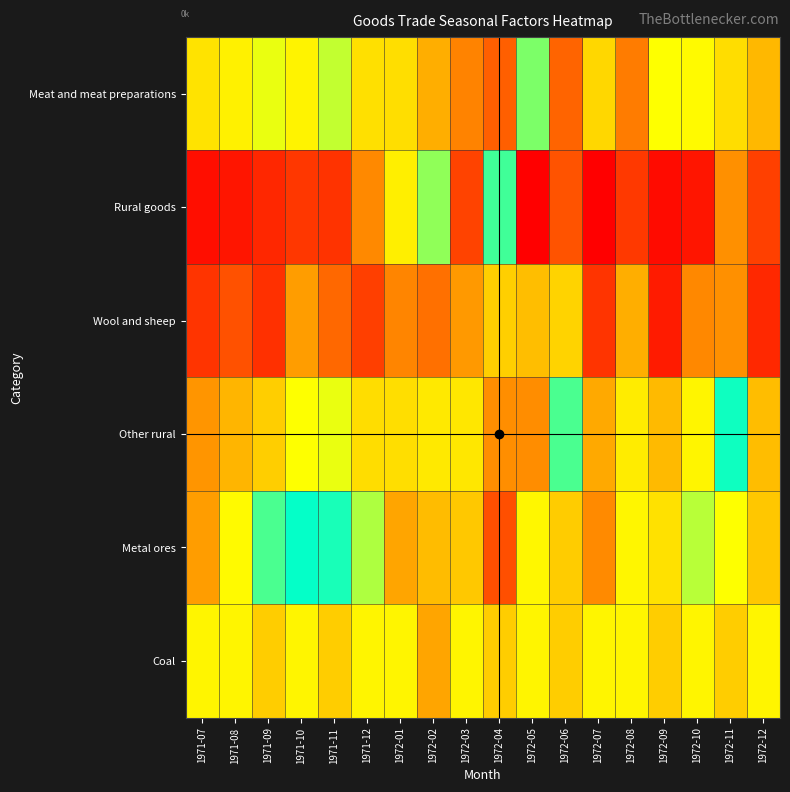

Reading left to right, extract all data points from this chart.

Meat and meat preparations: 1971-07=1.0	1971-08=1.1	1971-09=1.1	1971-10=1.0	1971-11=1.1	1971-12=1.0	1972-01=1.0	1972-02=1.0	1972-03=0.9	1972-04=0.9	1972-05=1.0	1972-06=0.9	1972-07=1.0	1972-08=1.2	1972-09=1.0	1972-10=1.0	1972-11=1.1	1972-12=1.0
Rural goods: 1971-07=0.8	1971-08=0.8	1971-09=0.9	1971-10=0.9	1971-11=0.9	1971-12=0.9	1972-01=1.0	1972-02=1.1	1972-03=1.2	1972-04=1.0	1972-05=1.3	1972-06=1.2	1972-07=0.8	1972-08=0.9	1972-09=0.8	1972-10=0.8	1972-11=0.9	1972-12=0.9
Wool and sheep: 1971-07=0.9	1971-08=0.9	1971-09=0.9	1971-10=0.9	1971-11=0.9	1971-12=0.9	1972-01=1.2	1972-02=1.2	1972-03=1.2	1972-04=1.0	1972-05=1.1	1972-06=1.0	1972-07=0.9	1972-08=1.0	1972-09=0.8	1972-10=0.9	1972-11=0.9	1972-12=0.9
Other rural: 1971-07=0.9	1971-08=1.0	1971-09=1.0	1971-10=1.0	1971-11=1.0	1971-12=1.0	1972-01=1.0	1972-02=1.0	1972-03=1.0	1972-04=0.9	1972-05=1.2	1972-06=1.0	1972-07=1.0	1972-08=1.0	1972-09=1.0	1972-10=1.0	1972-11=1.1	1972-12=1.0
Metal ores: 1971-07=0.9	1971-08=1.0	1971-09=1.0	1971-10=1.1	1971-11=1.1	1971-12=1.0	1972-01=1.0	1972-02=1.0	1972-03=1.0	1972-04=0.9	1972-05=1.1	1972-06=1.0	1972-07=0.9	1972-08=1.1	1972-09=1.0	1972-10=1.1	1972-11=1.1	1972-12=1.0
Coal: 1971-07=1.0	1971-08=1.0	1971-09=1.0	1971-10=1.0	1971-11=1.0	1971-12=1.0	1972-01=1.0	1972-02=1.0	1972-03=1.0	1972-04=1.0	1972-05=1.0	1972-06=1.0	1972-07=1.0	1972-08=1.0	1972-09=1.0	1972-10=1.0	1972-11=1.0	1972-12=1.0